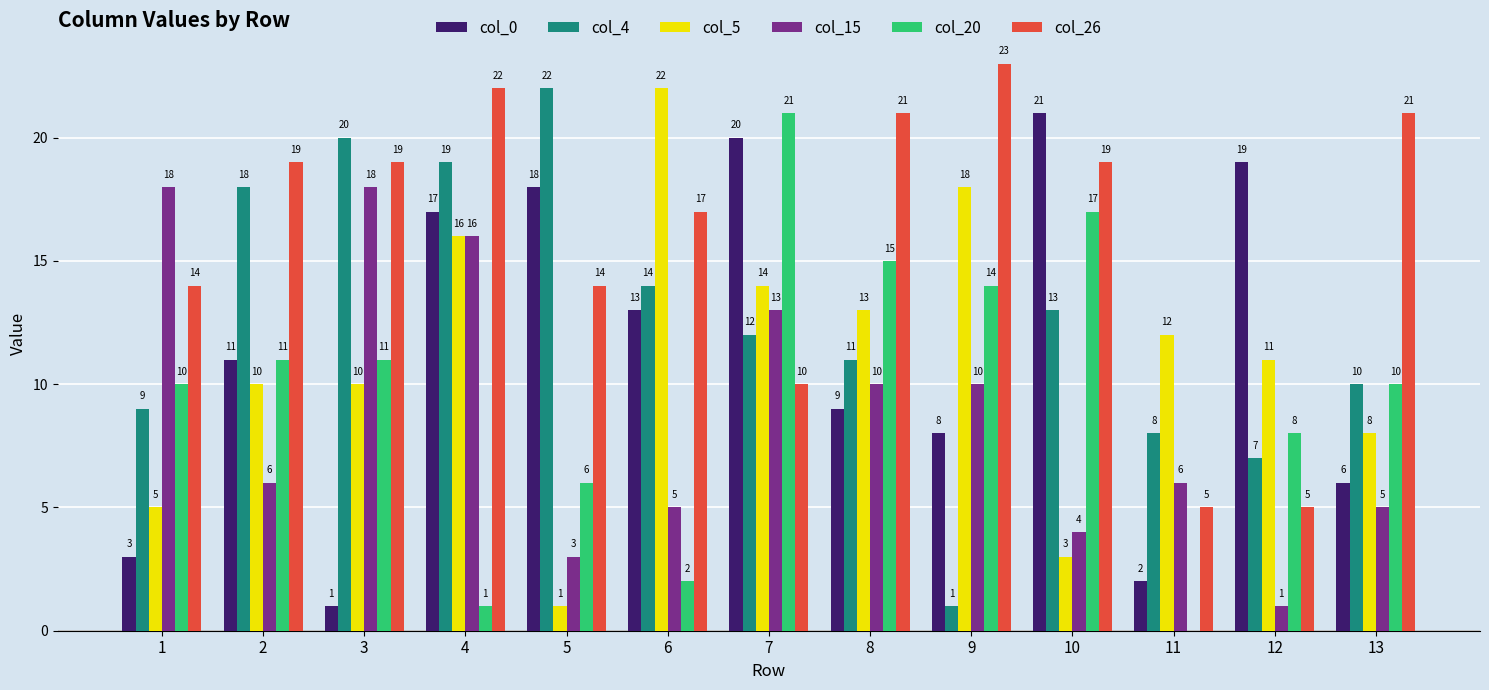

True or false: col_26 has a value of 23.0 at 9.

True